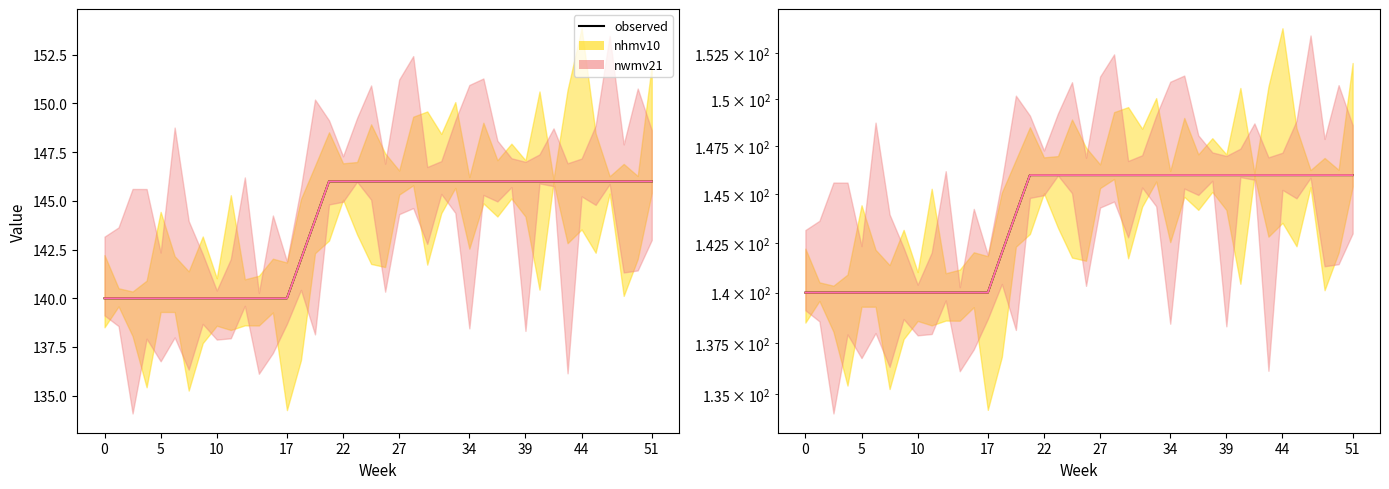

Which has a higher value, 30 or 27?

30